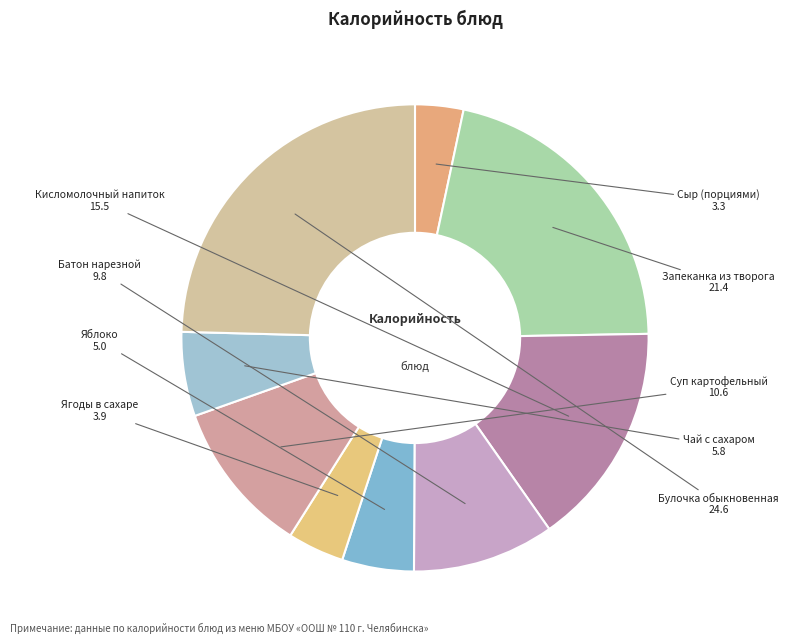

To the nearest percent, what is the difference between the largest and smallest slice percentages?

21%